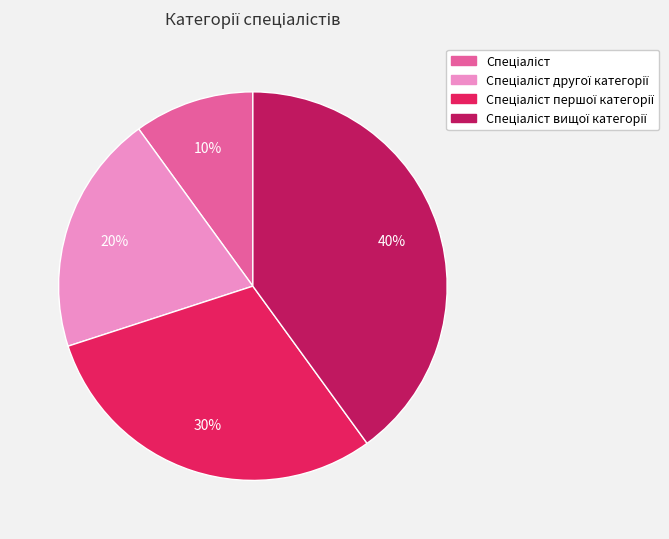

Is there any slice that represents more than half of the pie?

No